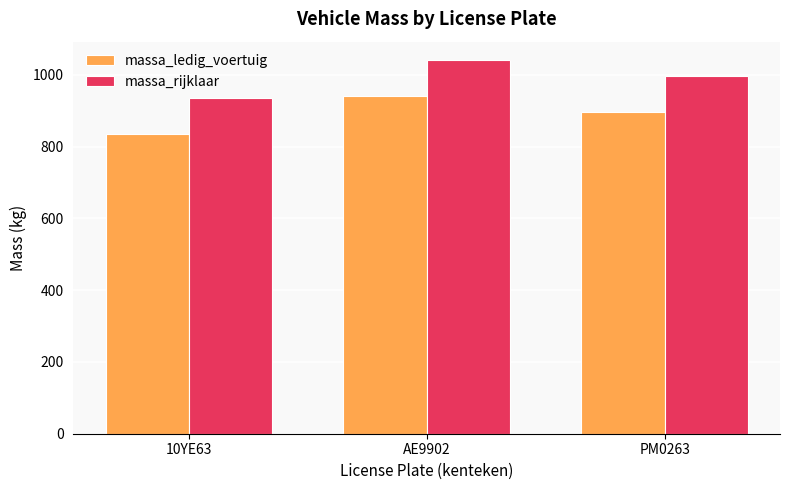

The value of massa_ledig_voertuig at 10YE63 is 1278. True or false?

False